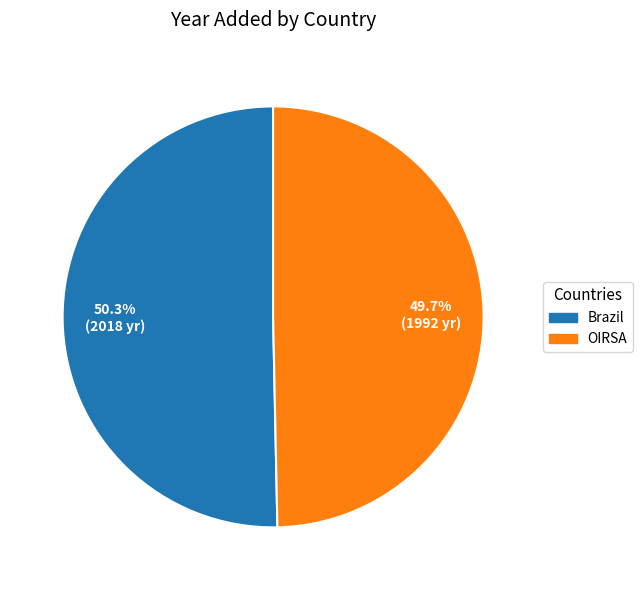

True or false: Brazil accounts for 50% of the total.

True